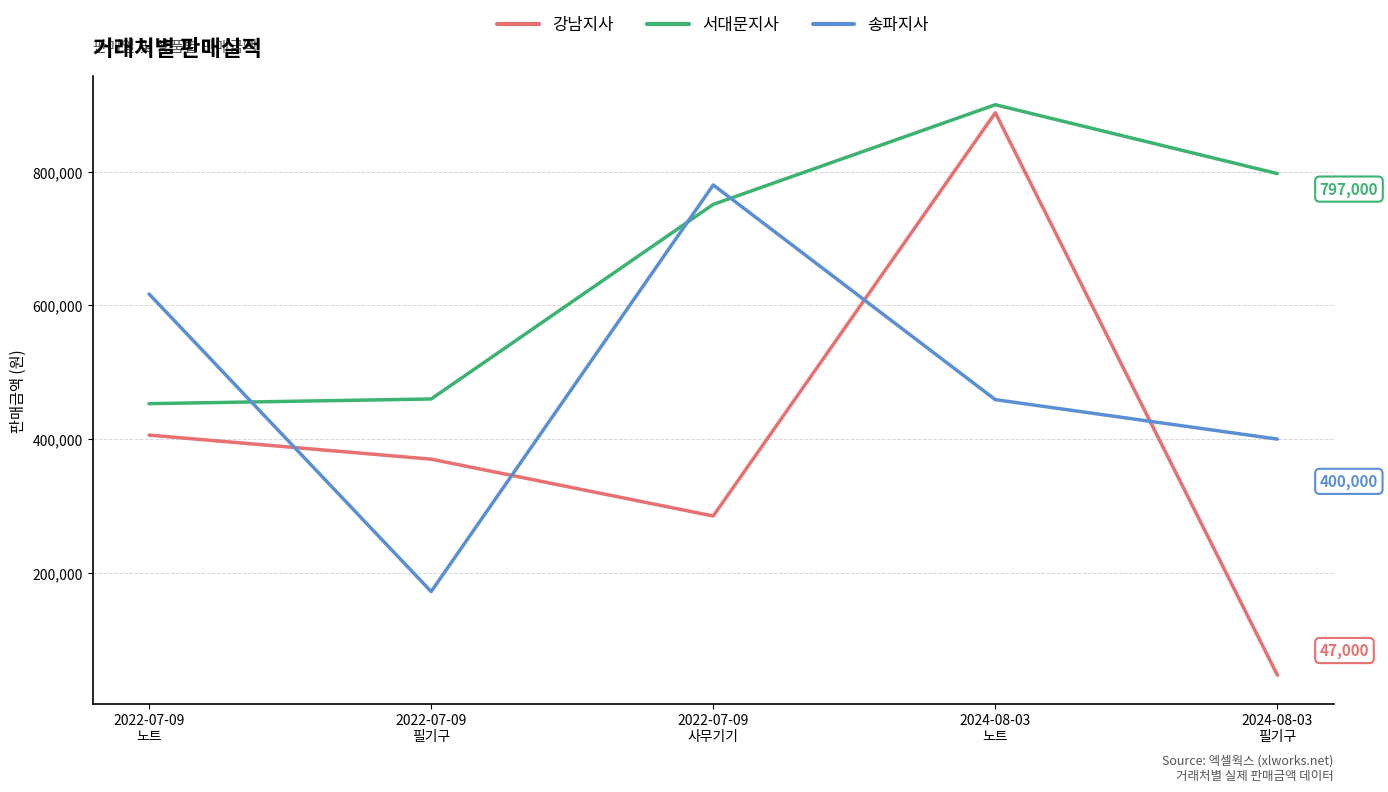

What position from the left is 2024-08-03
필기구?

5